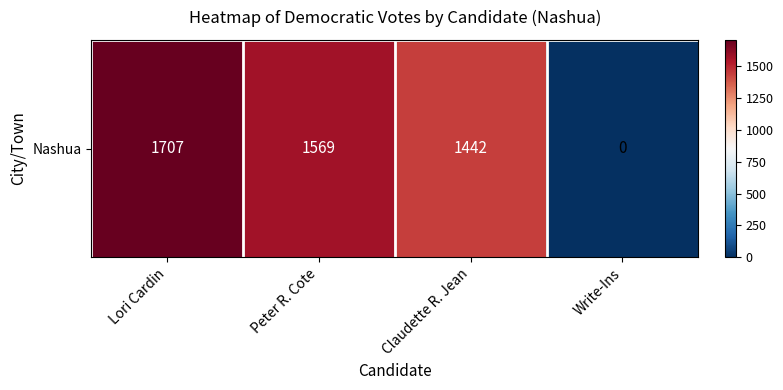

Reading right to left, transcribe all the data shown in this chart.

Write-Ins=0	Claudette R. Jean=1442	Peter R. Cote=1569	Lori Cardin=1707